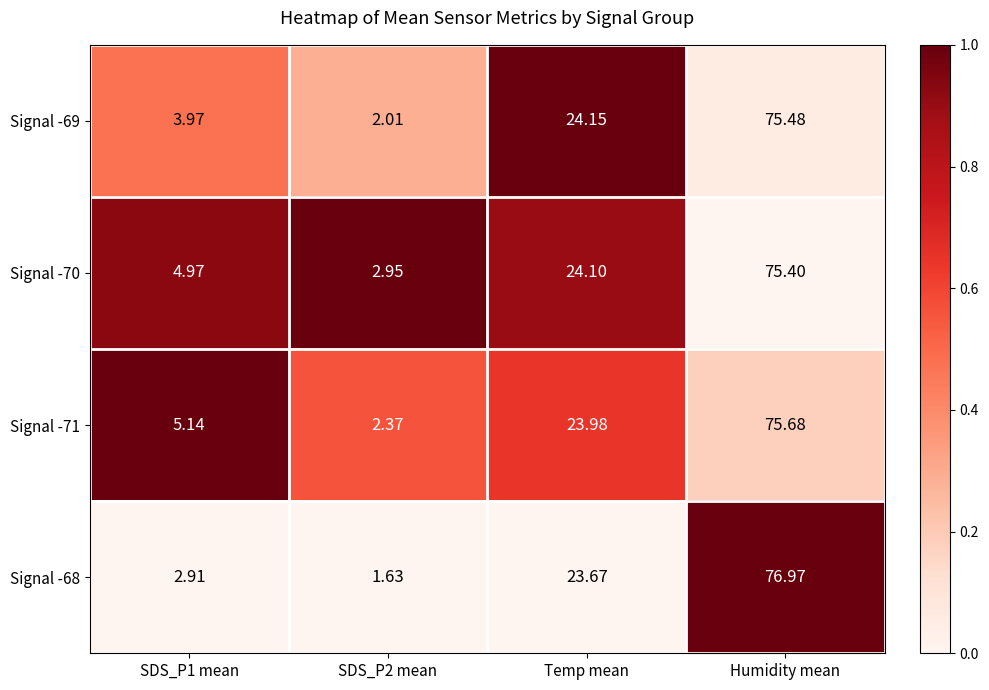

Which series has the largest range (max minus min)?

Signal -68